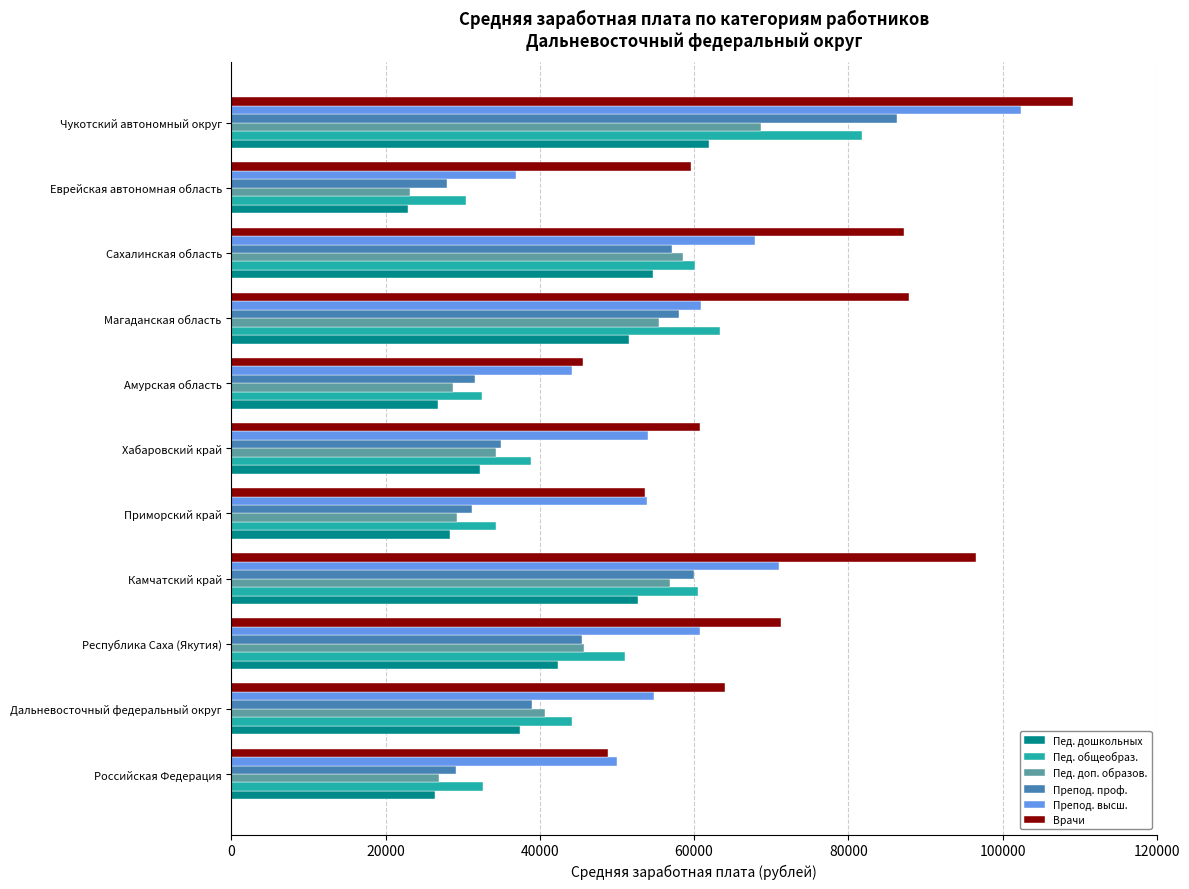

List the series in order of their peak value, lowest first.

Пед. дошкольных, Пед. доп. образов., Пед. общеобраз., Препод. проф., Препод. высш., Врачи